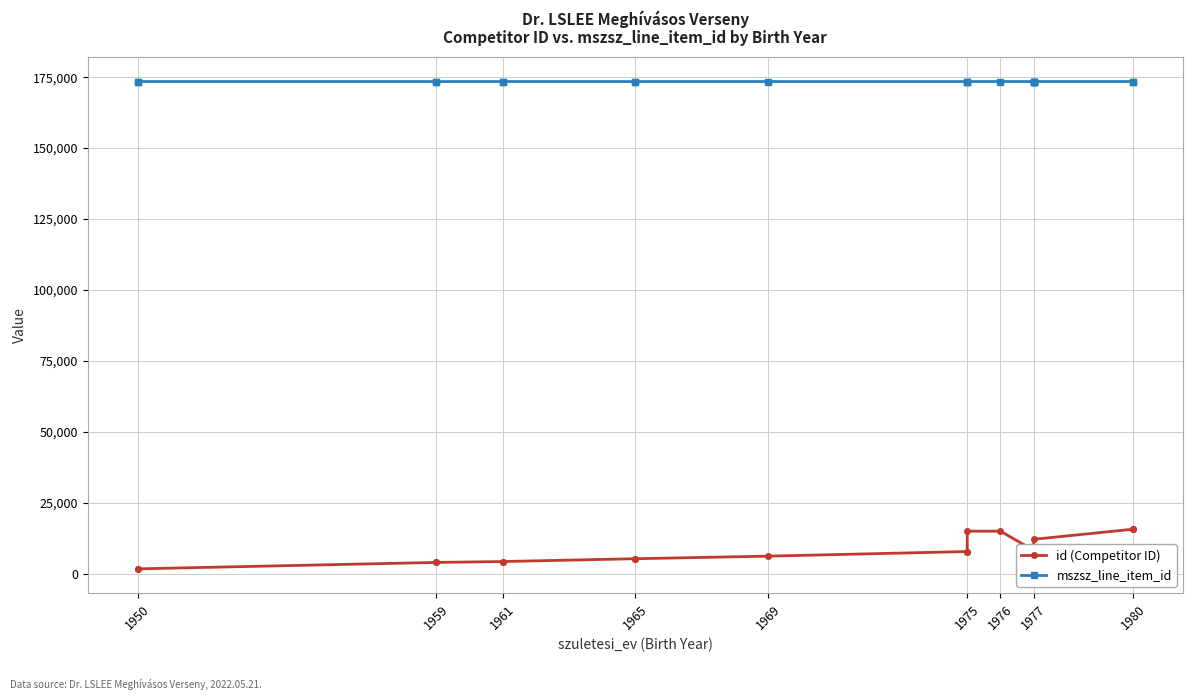

What is the difference between the maximum and minimum values in the mszsz_line_item_id series?

1